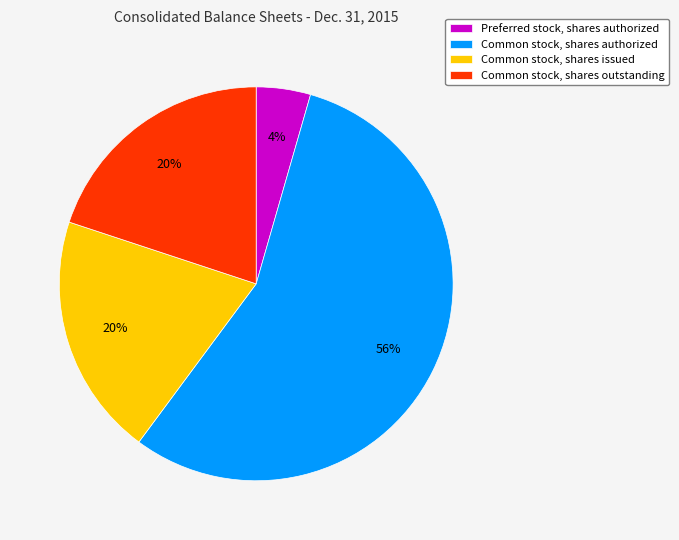

Is the sum of Preferred stock, shares authorized and Common stock, shares issued greater than half?

No